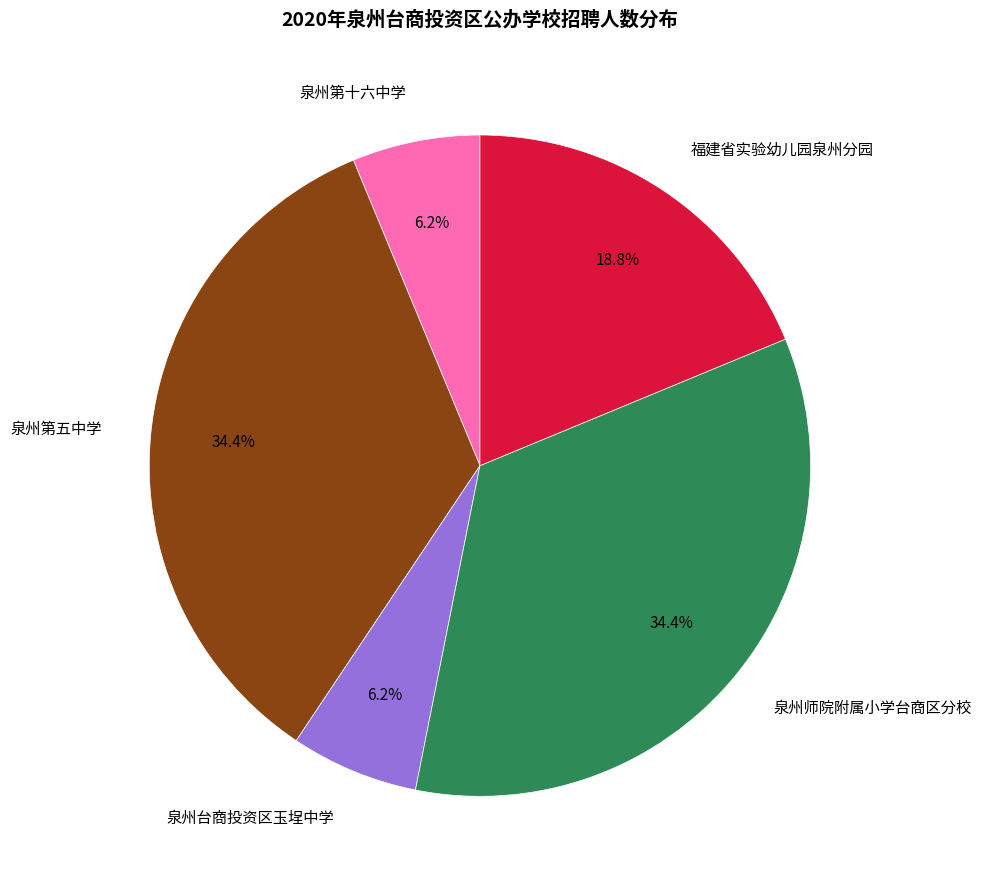

What portion of the pie excludes 泉州第五中学?

65.6%